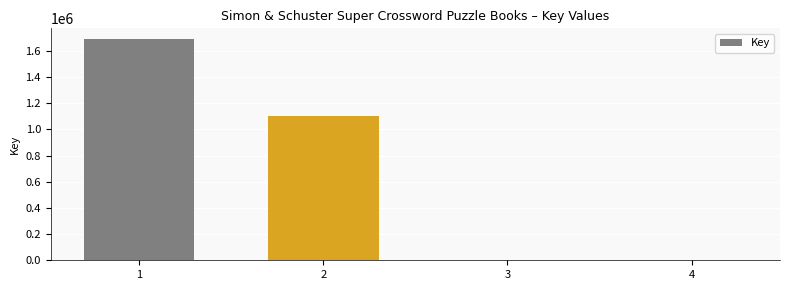

What is the ratio of the value at 2 to the value at 1?

0.7